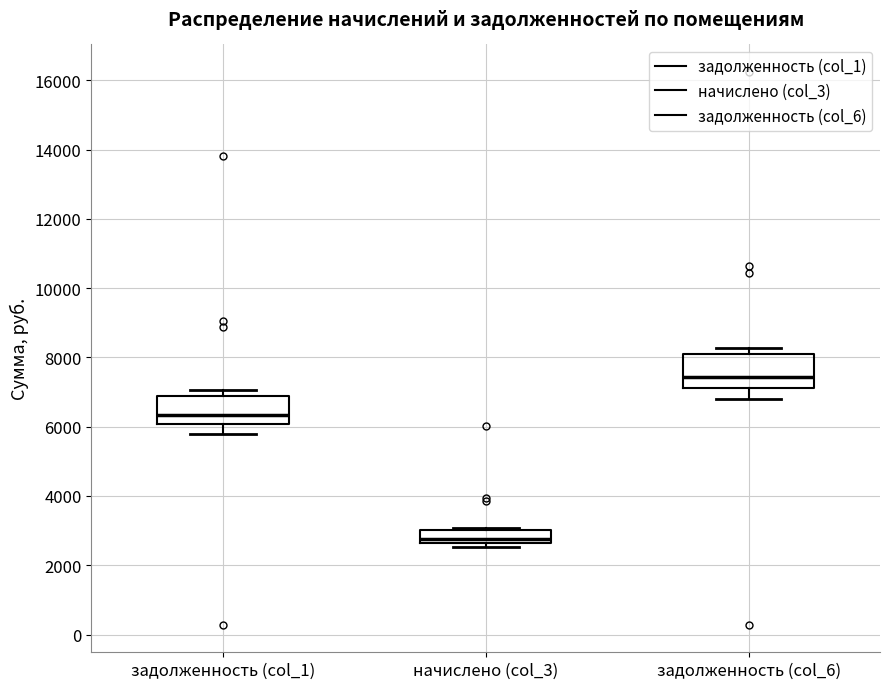

Where is the lower edge of the box for начислено (col_3) on the y-axis? The values are not printed on the chart, so give them approximately, as read against the axis.

2600